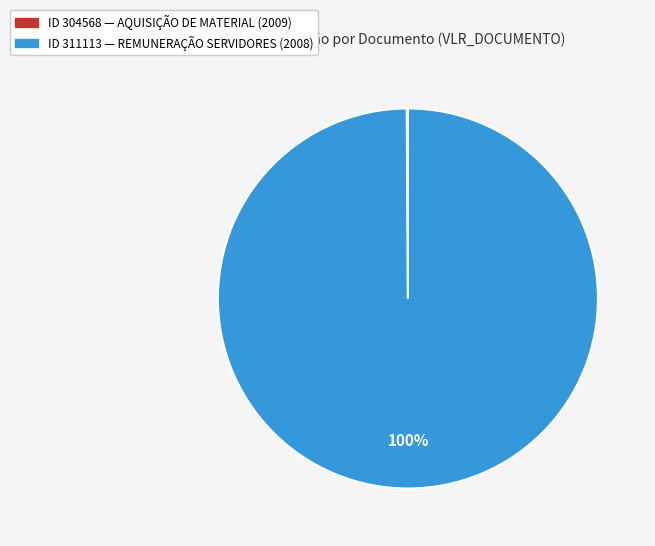

Which slice is the largest?

ID 311113 — REMUNERAÇÃO SERVIDORES (2008)